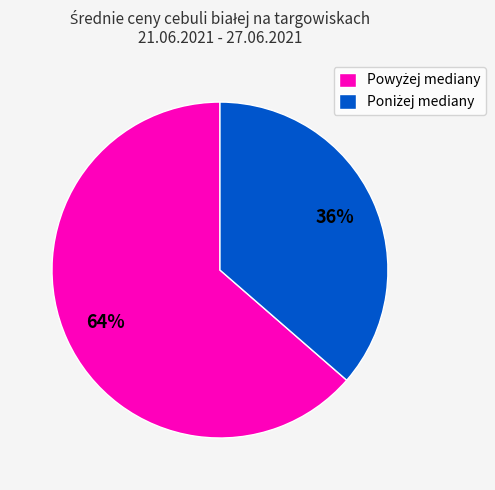

How many segments does this pie chart have?

2